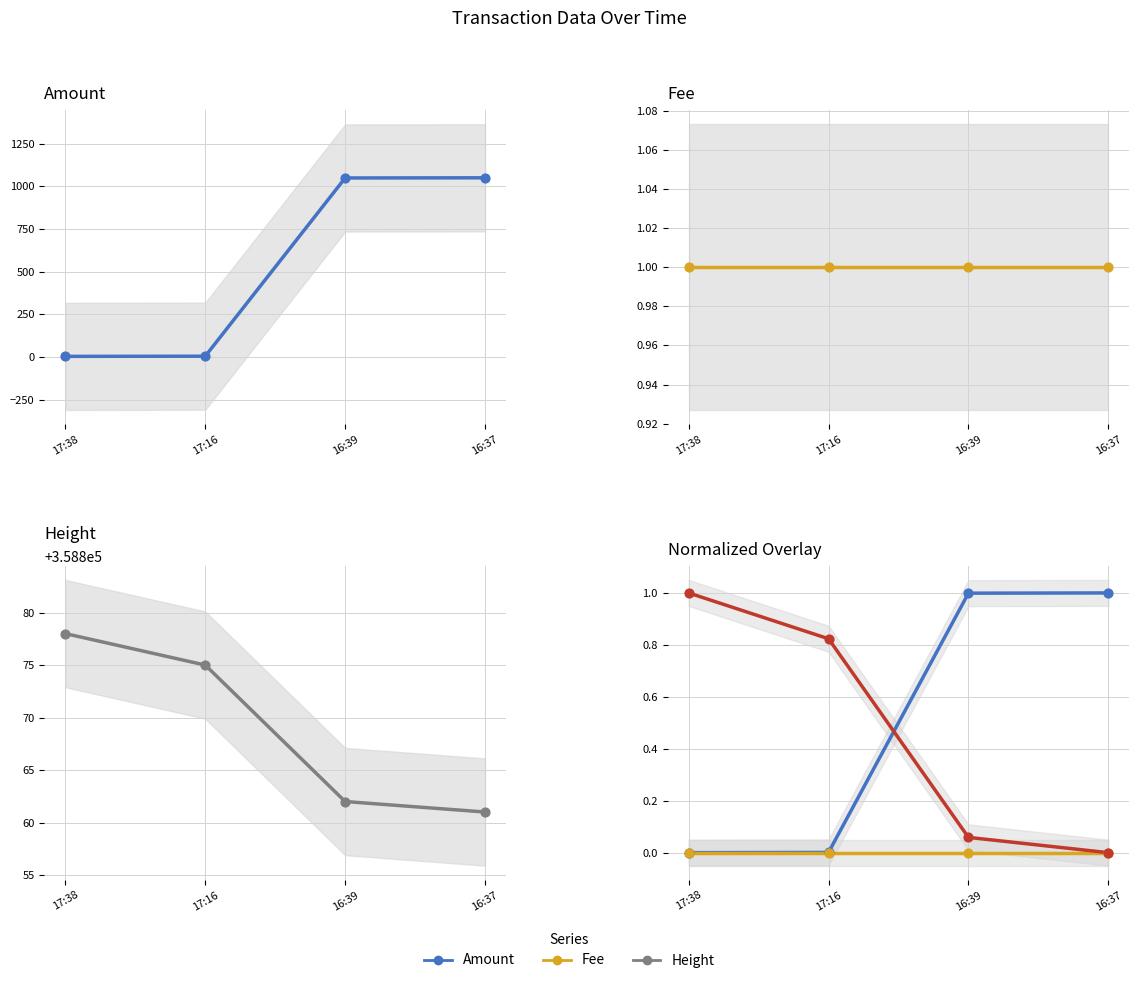

Which series has the largest Y range (max minus min)?

Amount